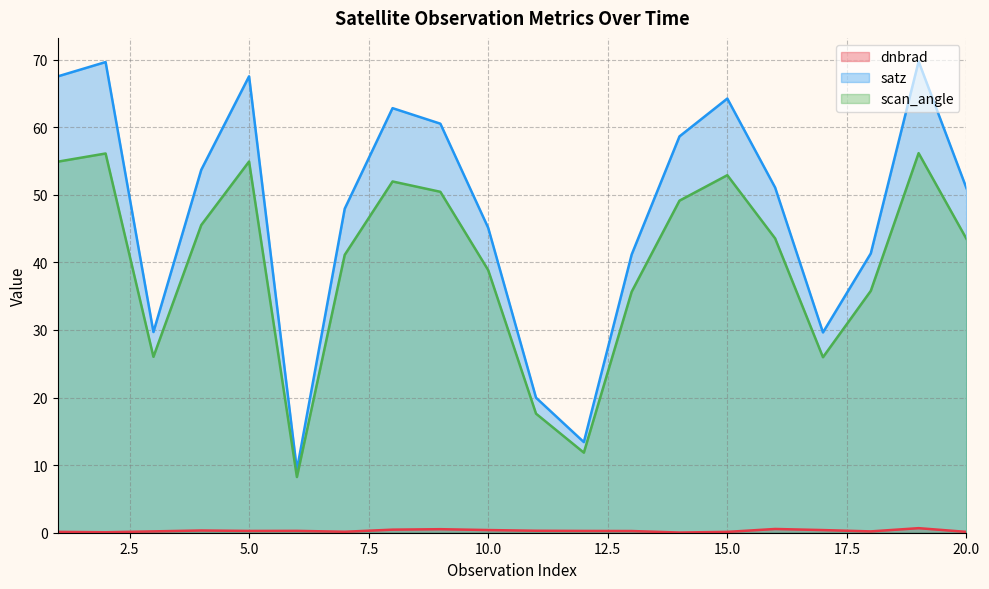

Does the chart display data point markers on the line(s)?

No